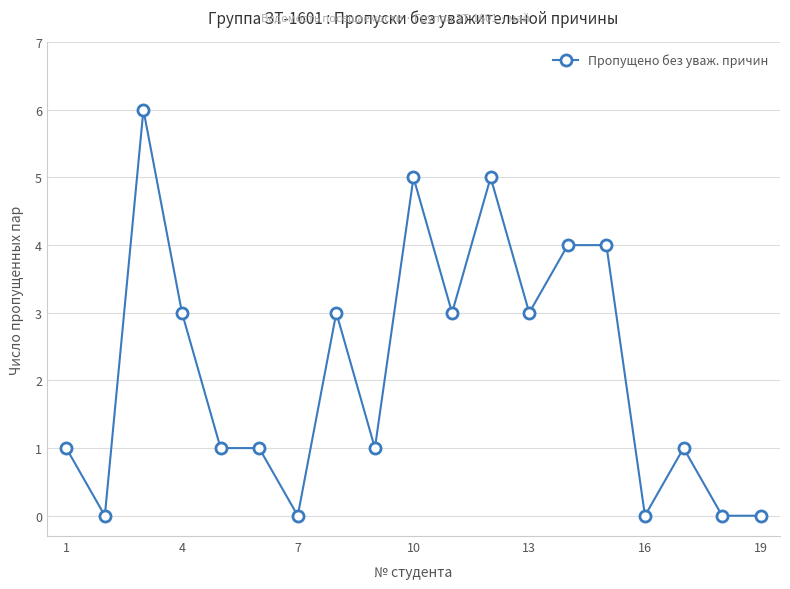

What is the value of the 14th point from the left?

4